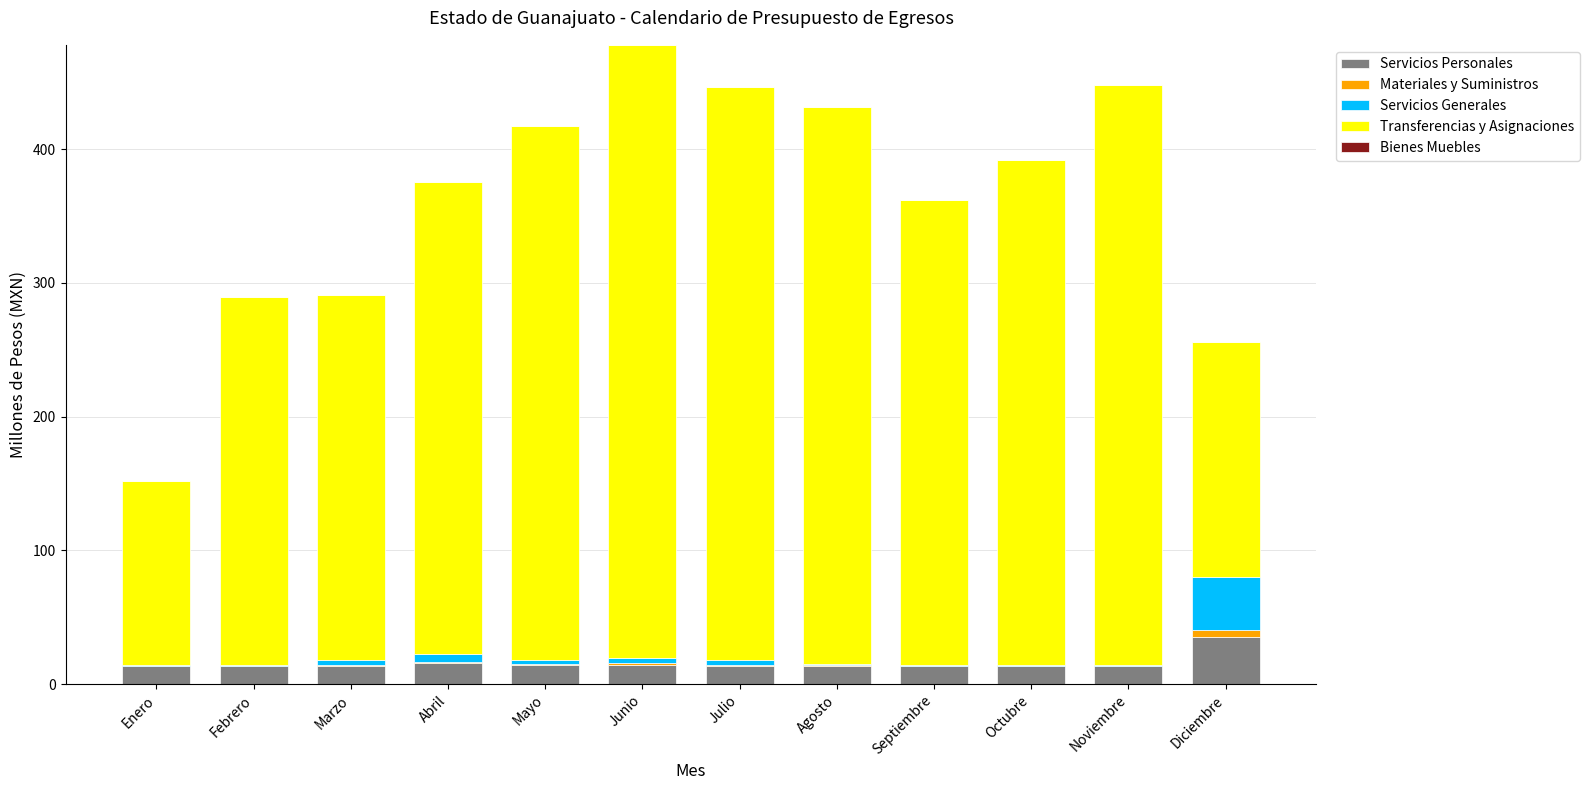

What is the highest value of the Servicios Personales series?

35.2